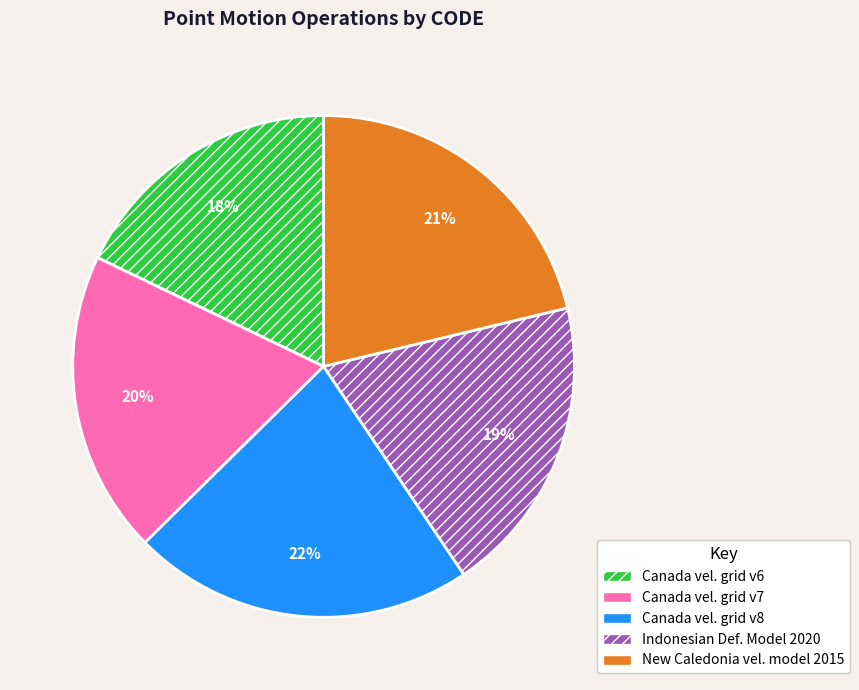

To the nearest percent, what is the difference between the largest and smallest slice percentages?

4%